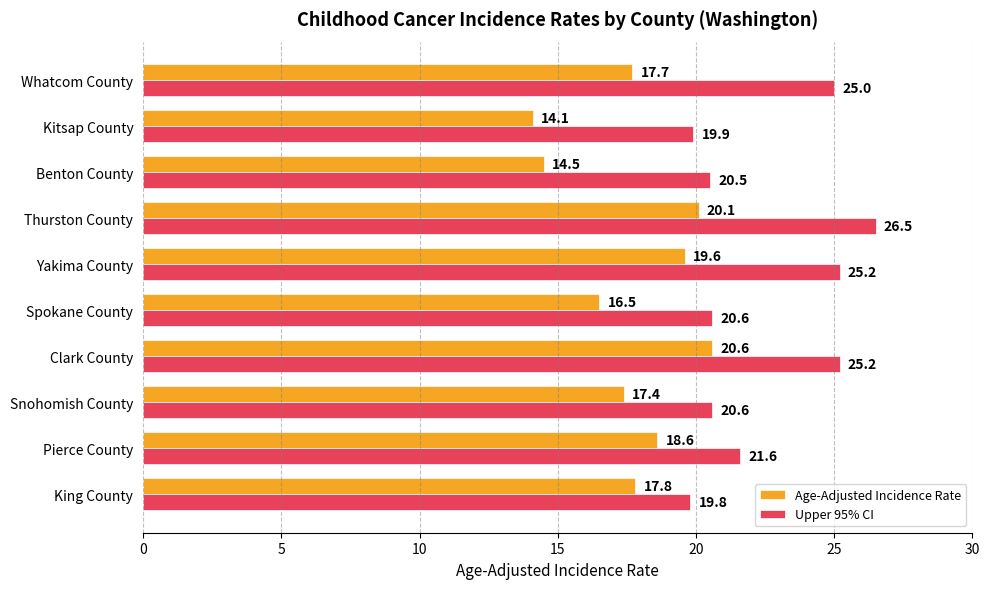

At which category does the chart reach its peak across all series?

Thurston County